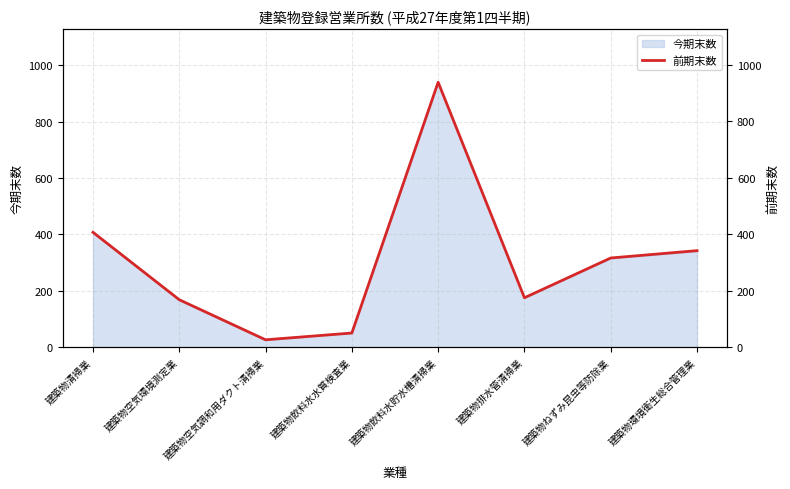

Rank the categories by value from highest to lowest.

建築物飲料水貯水槽清掃業, 建築物清掃業, 建築物環境衛生総合管理業, 建築物ねずみ昆虫等防除業, 建築物排水管清掃業, 建築物空気環境測定業, 建築物飲料水水質検査業, 建築物空気調和用ダクト清掃業